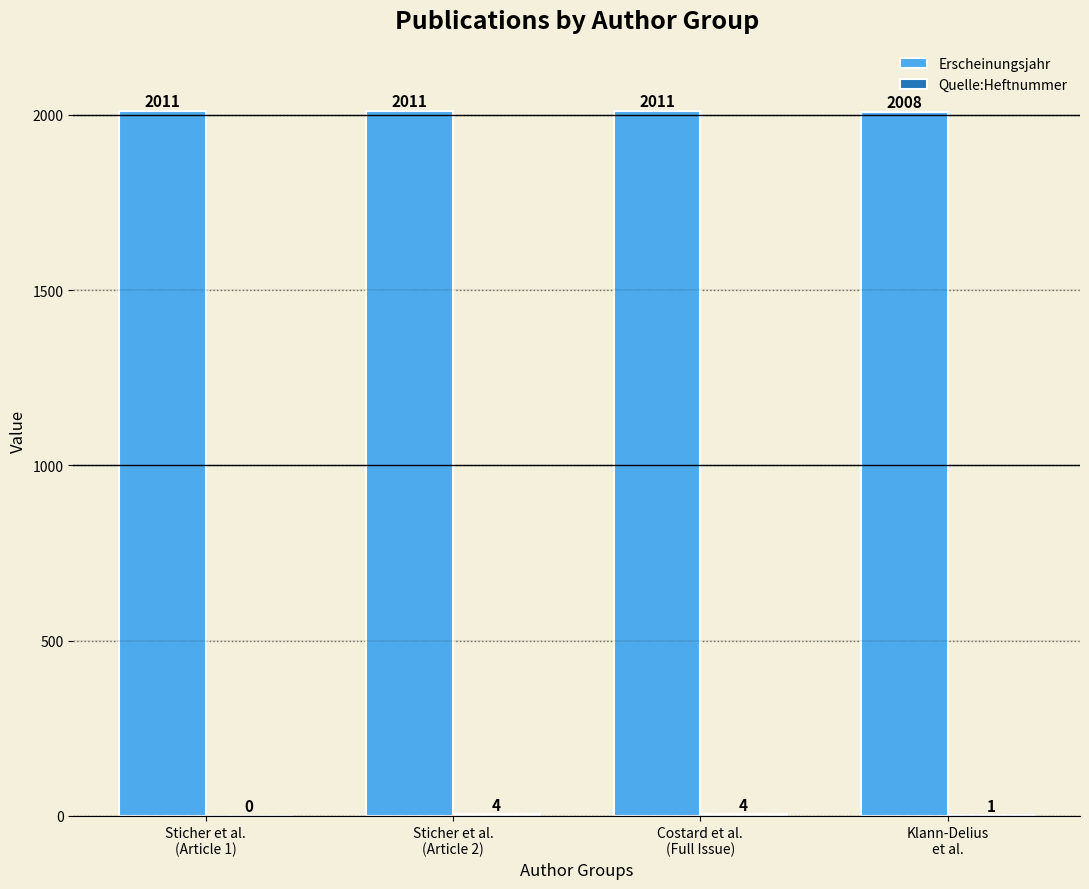

Which series has the largest total across all categories?

Erscheinungsjahr